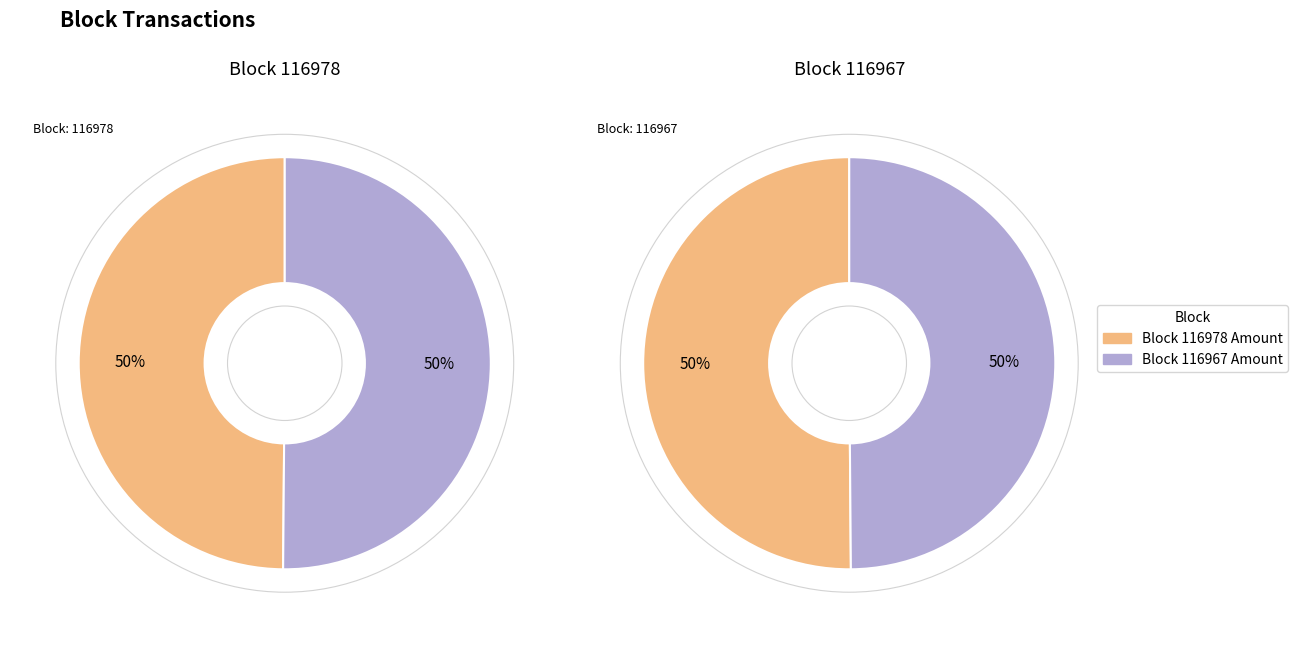

Which has a higher value, 116978 or 116967?

116967